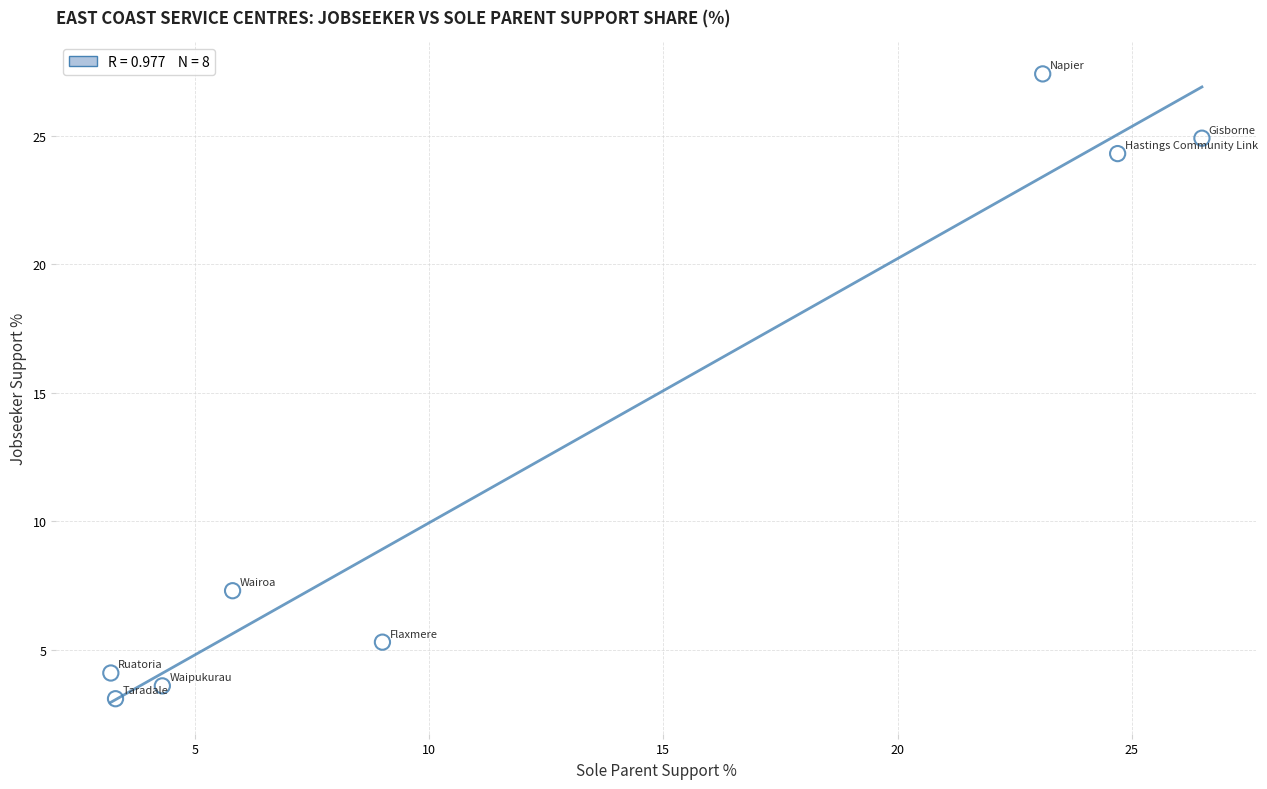

What is the range of Y values (max minus min)?

24.3